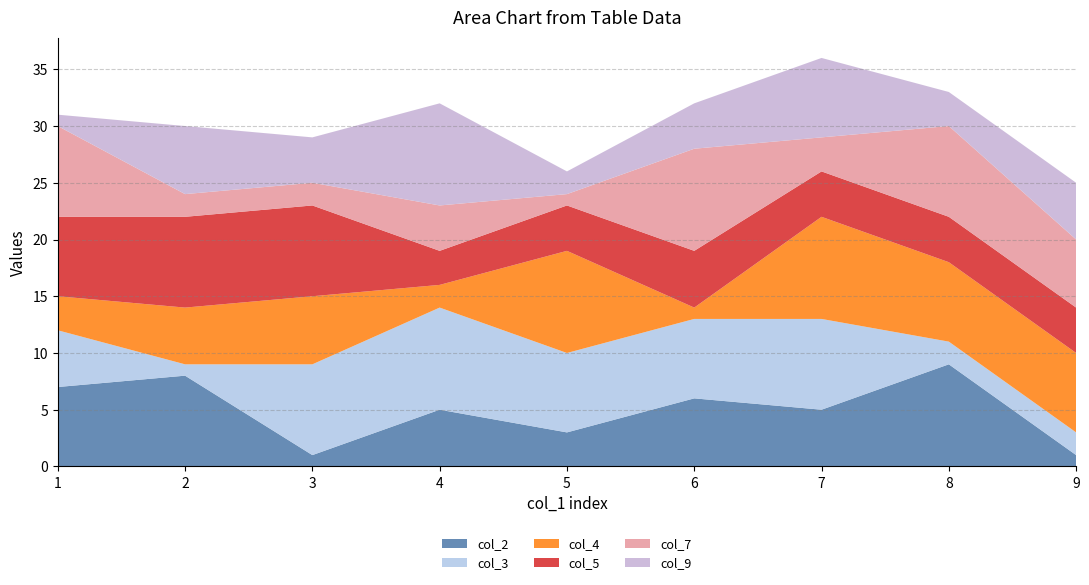

Reading left to right, list all the values displayed in this chart.

col_2: 1=7	2=8	3=1	4=5	5=3	6=6	7=5	8=9	9=1
col_3: 1=5	2=1	3=8	4=9	5=7	6=7	7=8	8=2	9=2
col_4: 1=3	2=5	3=6	4=2	5=9	6=1	7=9	8=7	9=7
col_5: 1=7	2=8	3=8	4=3	5=4	6=5	7=4	8=4	9=4
col_7: 1=8	2=2	3=2	4=4	5=1	6=9	7=3	8=8	9=6
col_9: 1=1	2=6	3=4	4=9	5=2	6=4	7=7	8=3	9=5